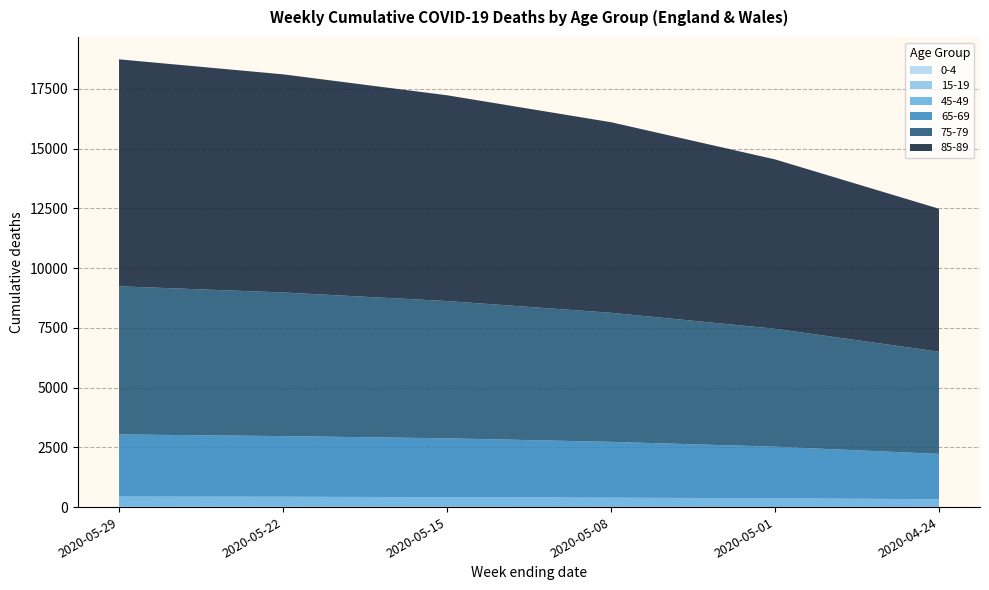

Reading right to left, what are all the values shown in this chart?

0-4: 2020-04-24=1	2020-05-01=1	2020-05-08=2	2020-05-15=3	2020-05-22=3	2020-05-29=3
15-19: 2020-04-24=8	2020-05-01=8	2020-05-08=8	2020-05-15=9	2020-05-22=9	2020-05-29=9
45-49: 2020-04-24=319	2020-05-01=360	2020-05-08=384	2020-05-15=404	2020-05-22=421	2020-05-29=428
65-69: 2020-04-24=1897	2020-05-01=2158	2020-05-08=2335	2020-05-15=2461	2020-05-22=2537	2020-05-29=2600
75-79: 2020-04-24=4276	2020-05-01=4934	2020-05-08=5400	2020-05-15=5743	2020-05-22=6009	2020-05-29=6198
85-89: 2020-04-24=5981	2020-05-01=7085	2020-05-08=7973	2020-05-15=8609	2020-05-22=9126	2020-05-29=9494